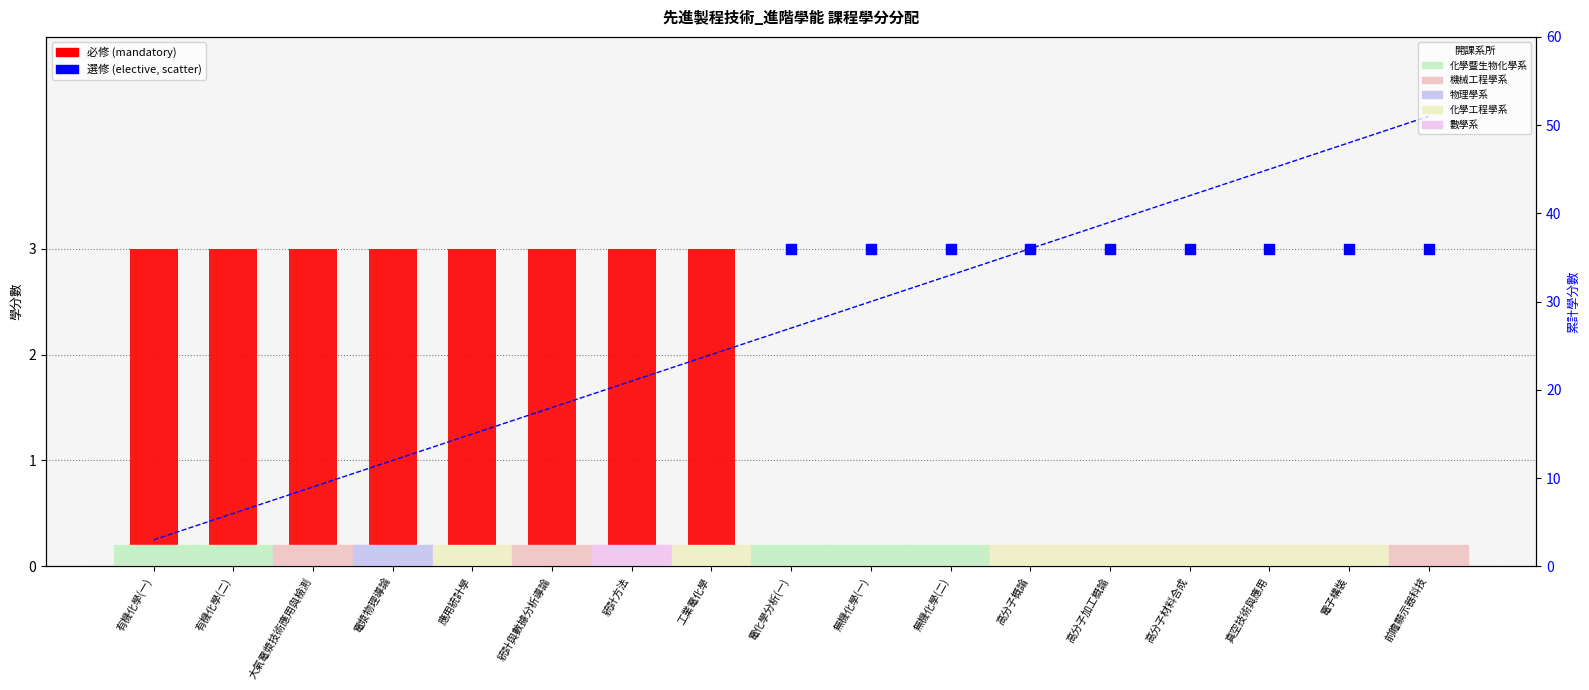

Which series contains the lowest Y value?

必修 (mandatory)